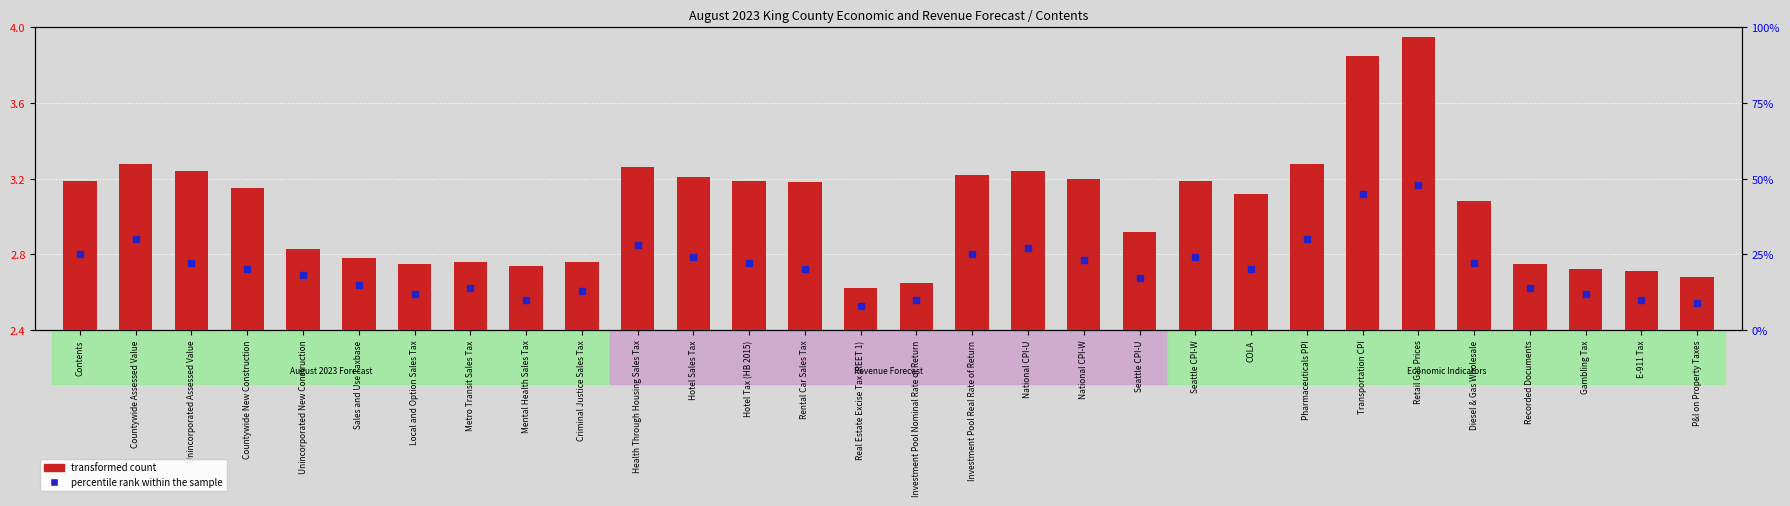

Which series has the largest total across all categories?

percentile rank within the sample